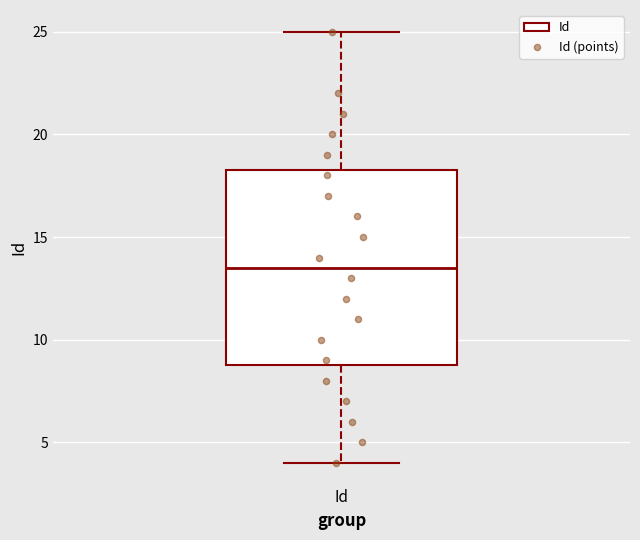

Where does the lower whisker of the box for Id end on the y-axis? The values are not printed on the chart, so give them approximately, as read against the axis.

4.0